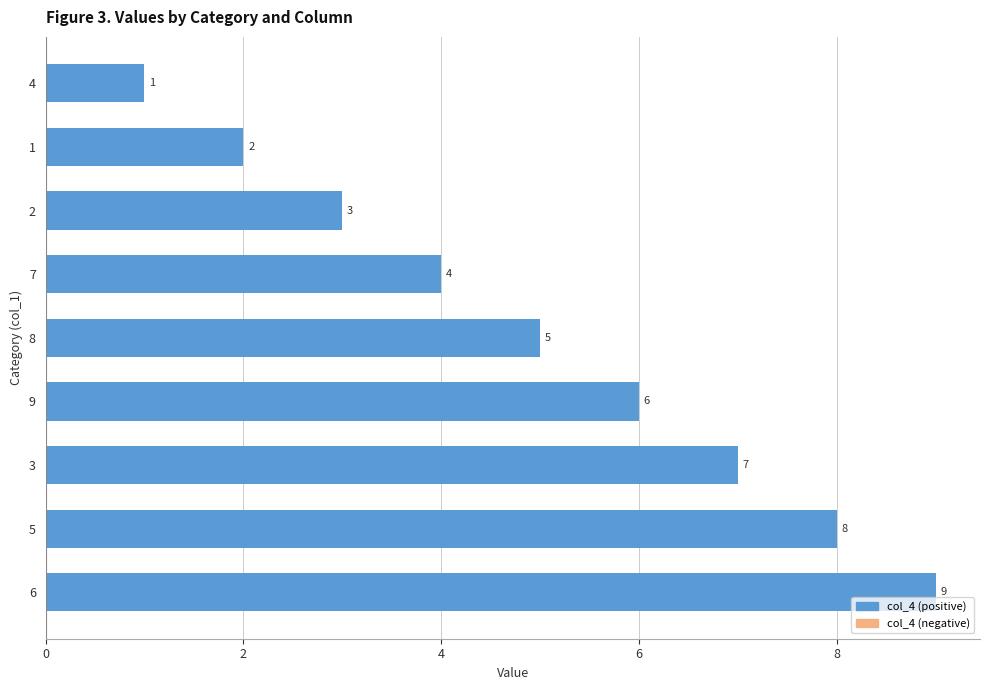

What is the change in value from 8 to 7?

-1